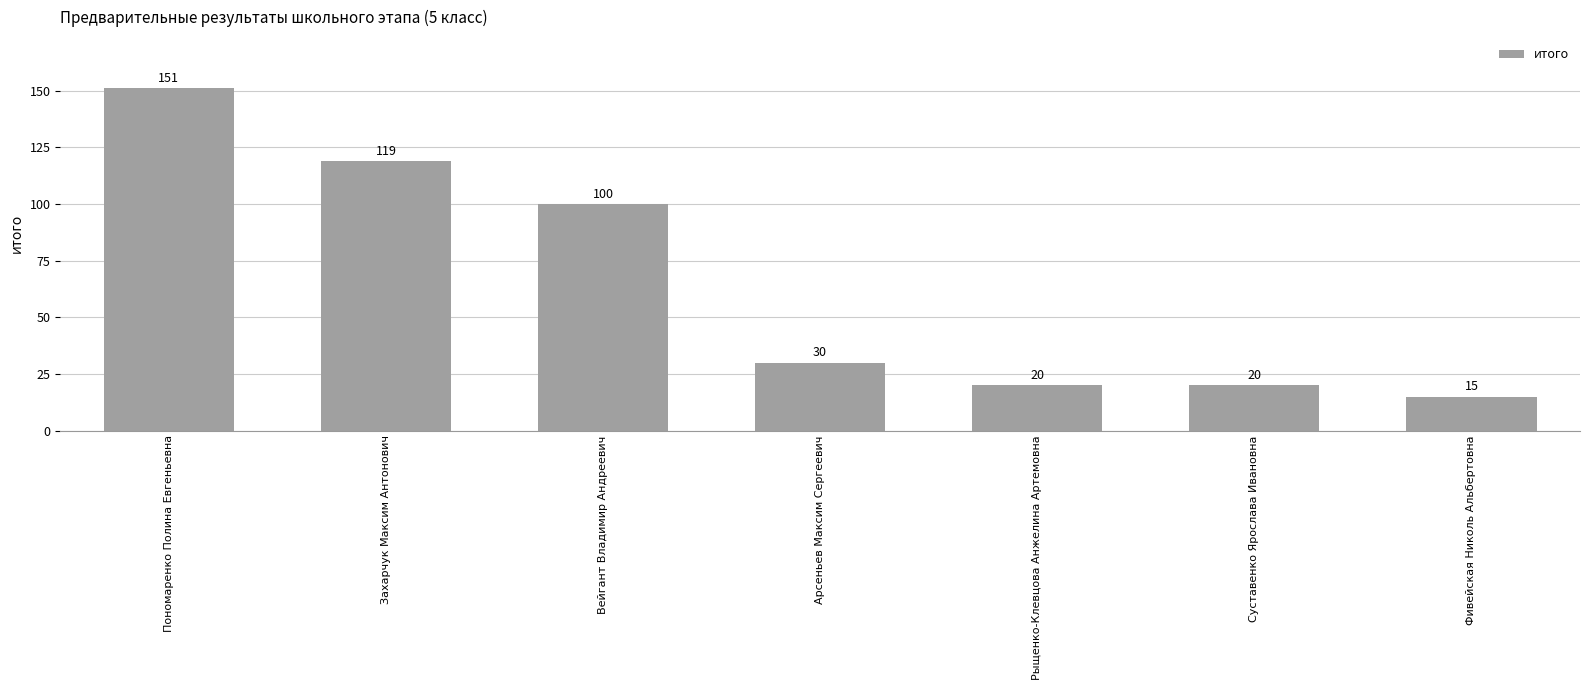

Reading left to right, what are all the values shown in this chart?

Пономаренко Полина Евгеньевна=151	Захарчук Максим Антонович=119	Вейгант Владимир Андреевич=100	Арсеньев Максим Сергеевич=30	Рыщенко-Клевцова Анжелина Артемовна=20	Суставенко Ярослава Ивановна=20	Фивейская Николь Альбертовна=15